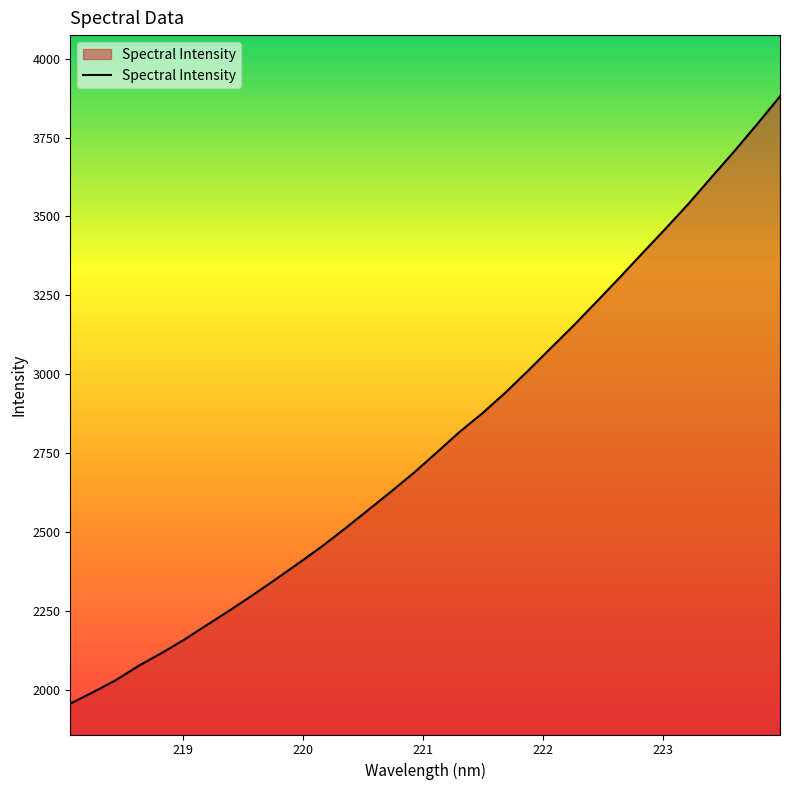

What is the greatest value displayed?

3880.9